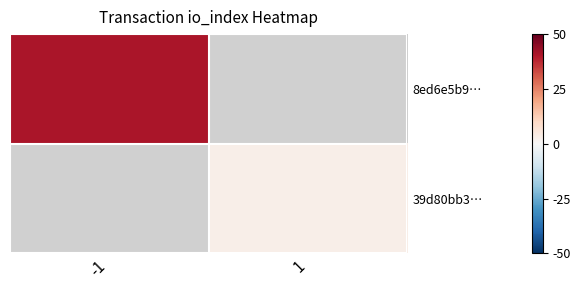

Which has a higher value, 1 or -1?

-1